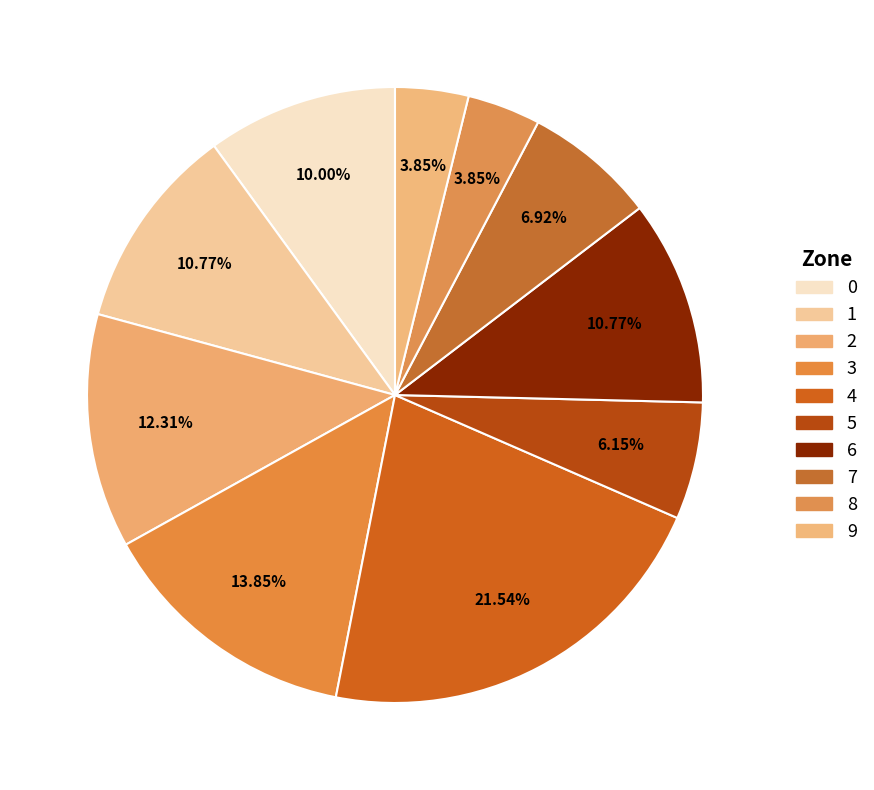

How many segments does this pie chart have?

10